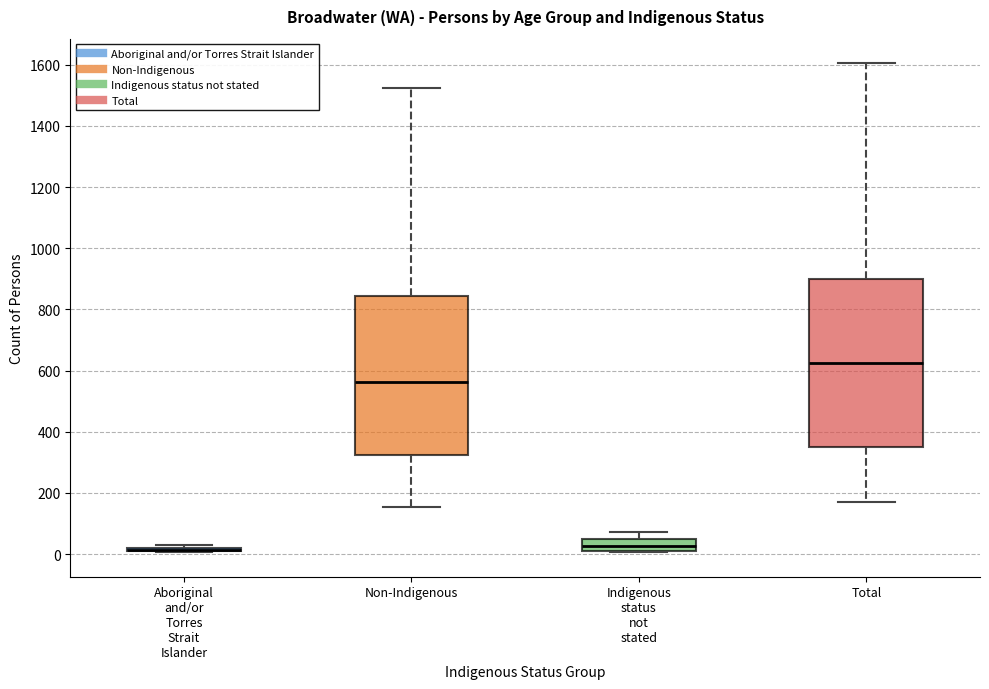

Reading left to right, read every box against the y-axis: the position of its median line, the range the box covers, and the ends of its whiskers. The values are not printed on the chart, so give them approximately, as read against the axis.

Aboriginal and/or Torres Strait Islander: box collapsed to a line at 20, whiskers 0 to 40
Non-Indigenous: median 560, box 320 to 840, whiskers 160 to 1520
Indigenous status not stated: median 20, box 0 to 40, whiskers 0 to 80
Total: median 620, box 340 to 900, whiskers 180 to 1600